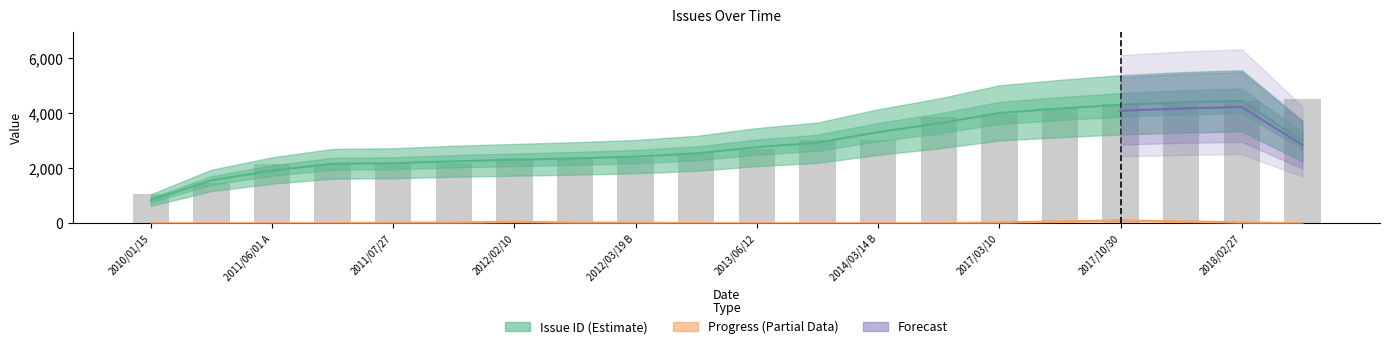

What is the minimum value shown in the chart?

1063